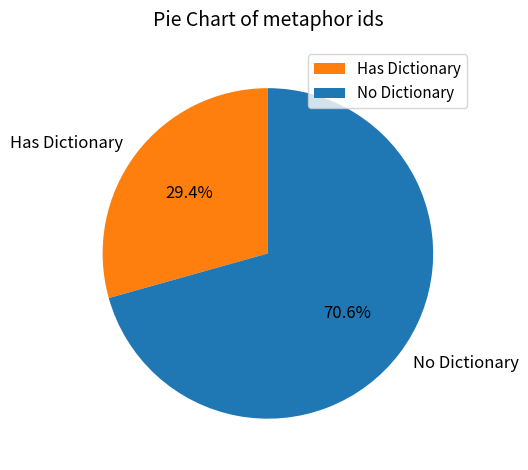

Does Has Dictionary account for over 50% of the chart?

No